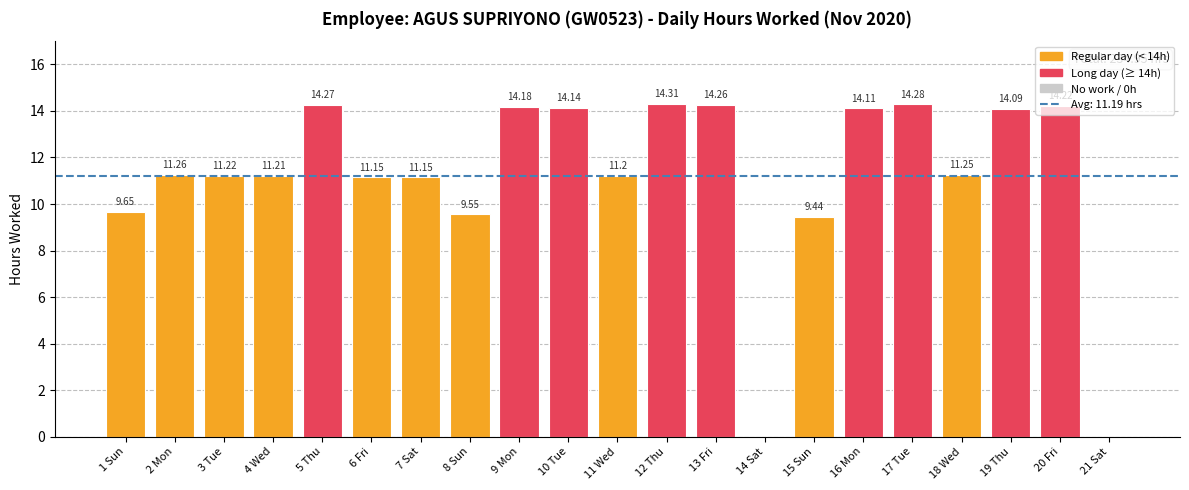

How many distinct data groups are displayed?

1